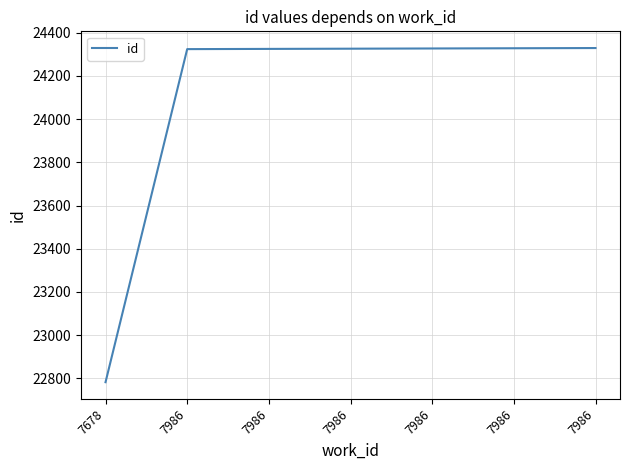

Rank the categories by value from lowest to highest.

7678, 7986, 7986, 7986, 7986, 7986, 7986